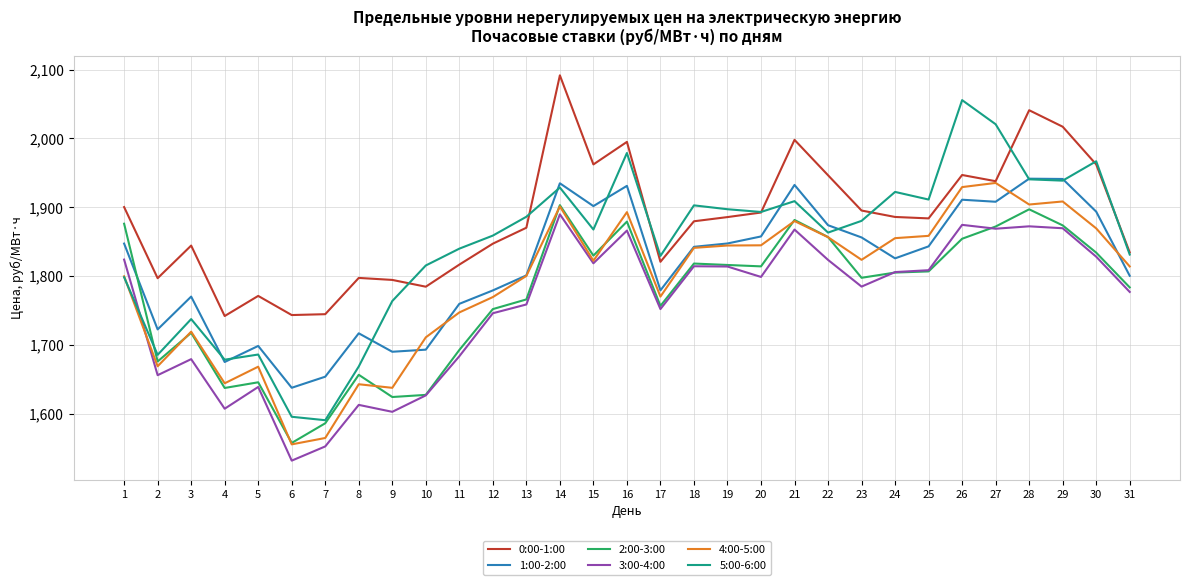

True or false: 1:00-2:00 and 0:00-1:00 intersect in this chart.

False